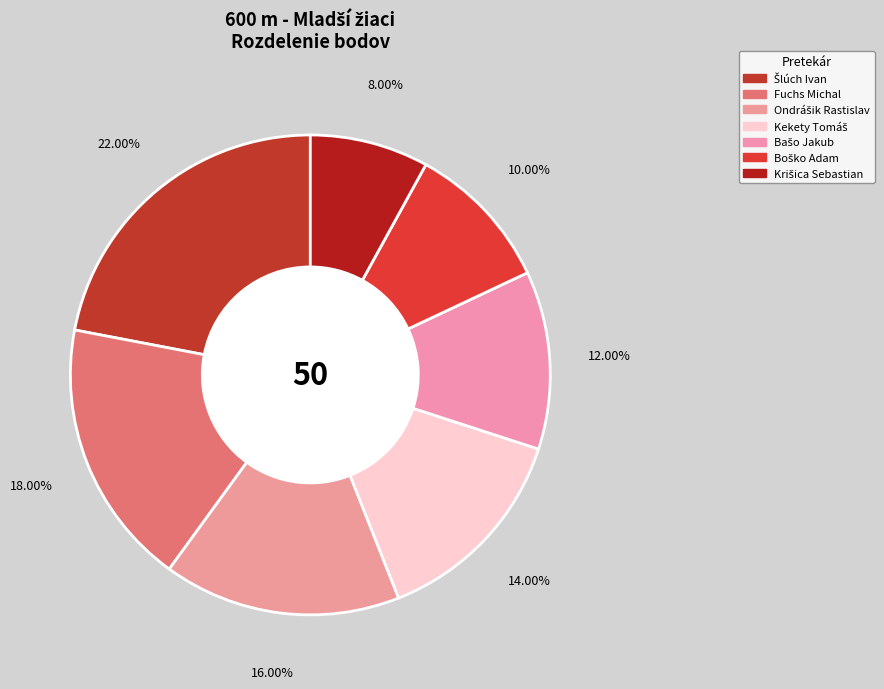

Count the number of slices in the pie.

7